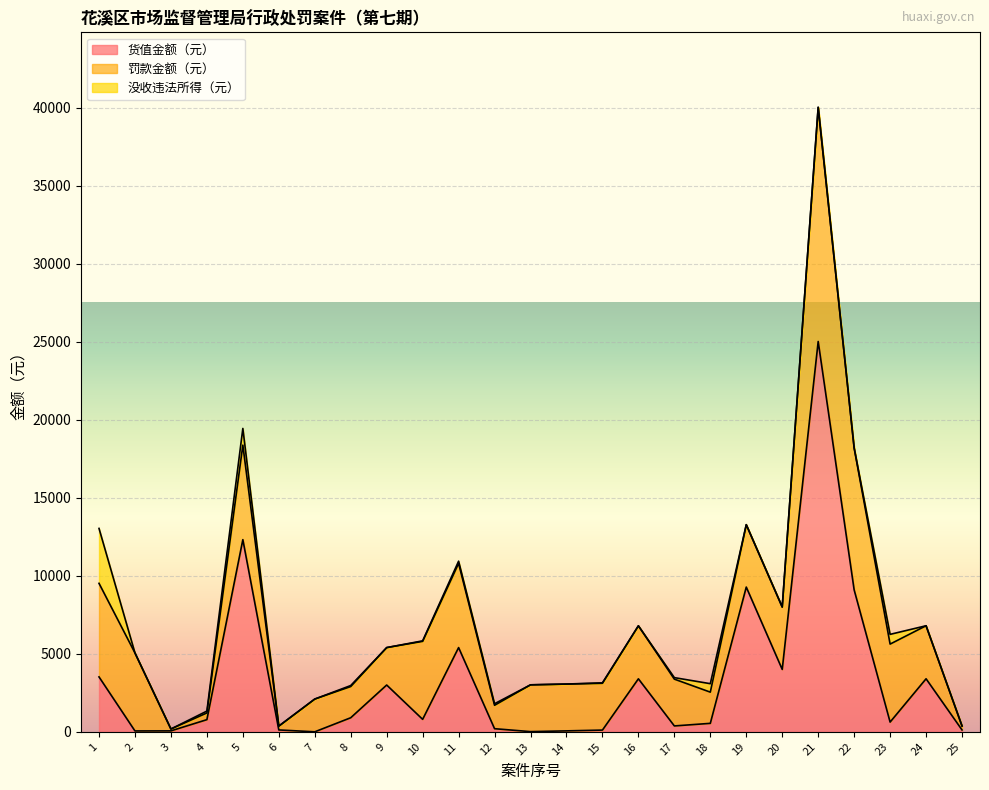

The value of 罚款金额（元） at 11 is 8531.9. True or false?

False